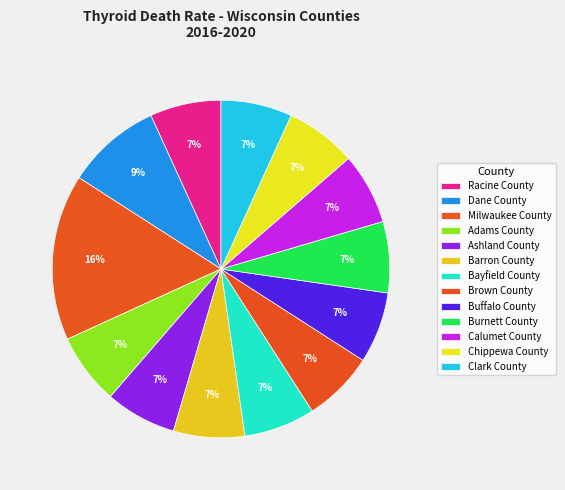

Count the number of slices in the pie.

13